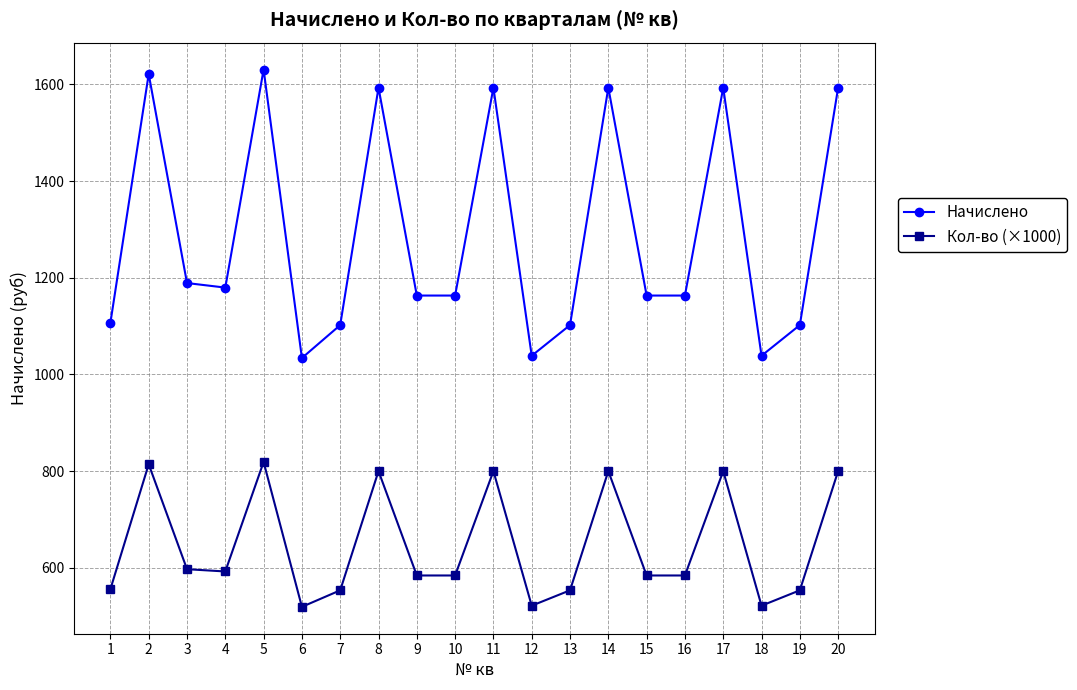

True or false: Начислено and Кол-во (×1000) cross at least once.

False